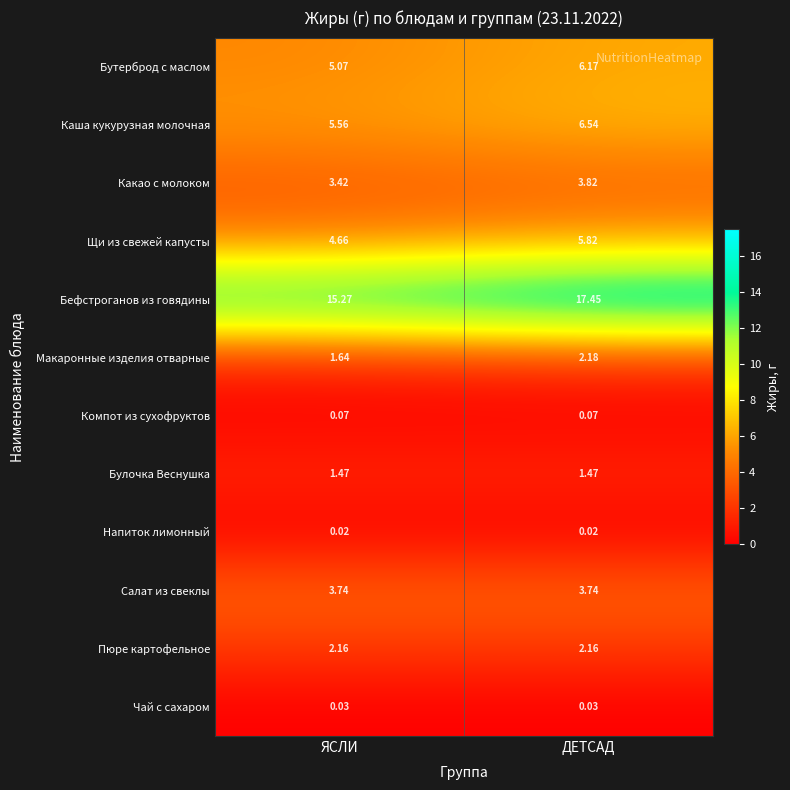

Which category has the highest value across all series?

ДЕТСАД